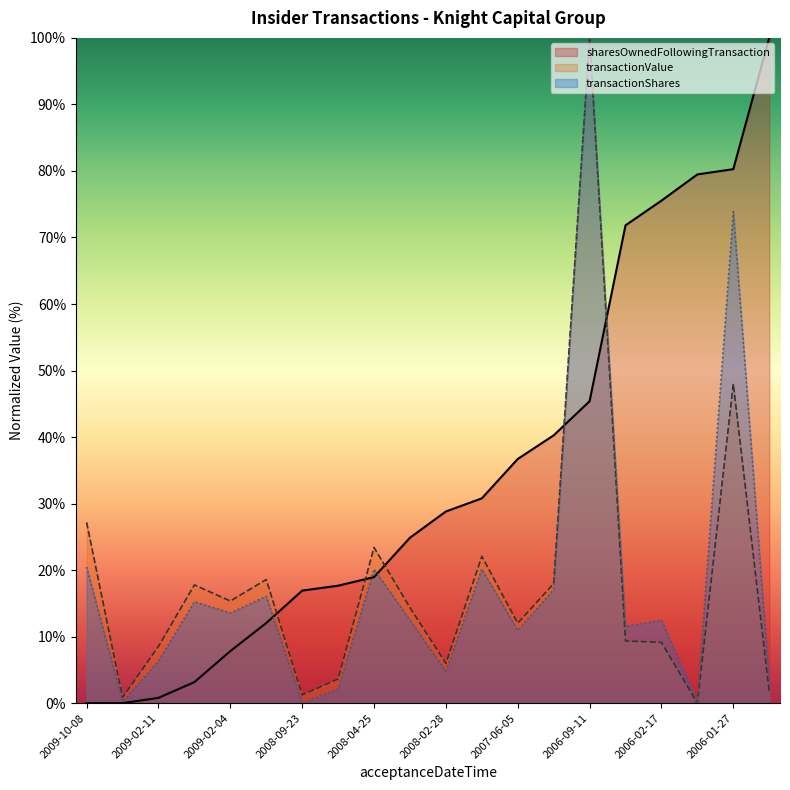

Reading right to left, list all the values displayed in this chart.

transactionShares: 3.3	73.9	0.2	12.5	11.6	100.0	17.1	10.9	20.2	4.8	12.5	20.2	2.1	0.0	16.1	13.6	15.3	6.3	0.2	20.5
transactionValue: 1.8	48.0	0.0	9.1	9.4	100.0	18.0	12.0	22.1	6.0	14.4	23.4	3.6	1.2	18.6	15.4	17.8	8.5	0.9	27.2
sharesOwnedFollowingTransaction: 100.0	80.3	79.5	75.5	71.8	45.4	40.3	36.7	30.8	28.8	24.9	18.9	17.7	16.9	12.0	7.8	3.2	0.8	0.0	0.0